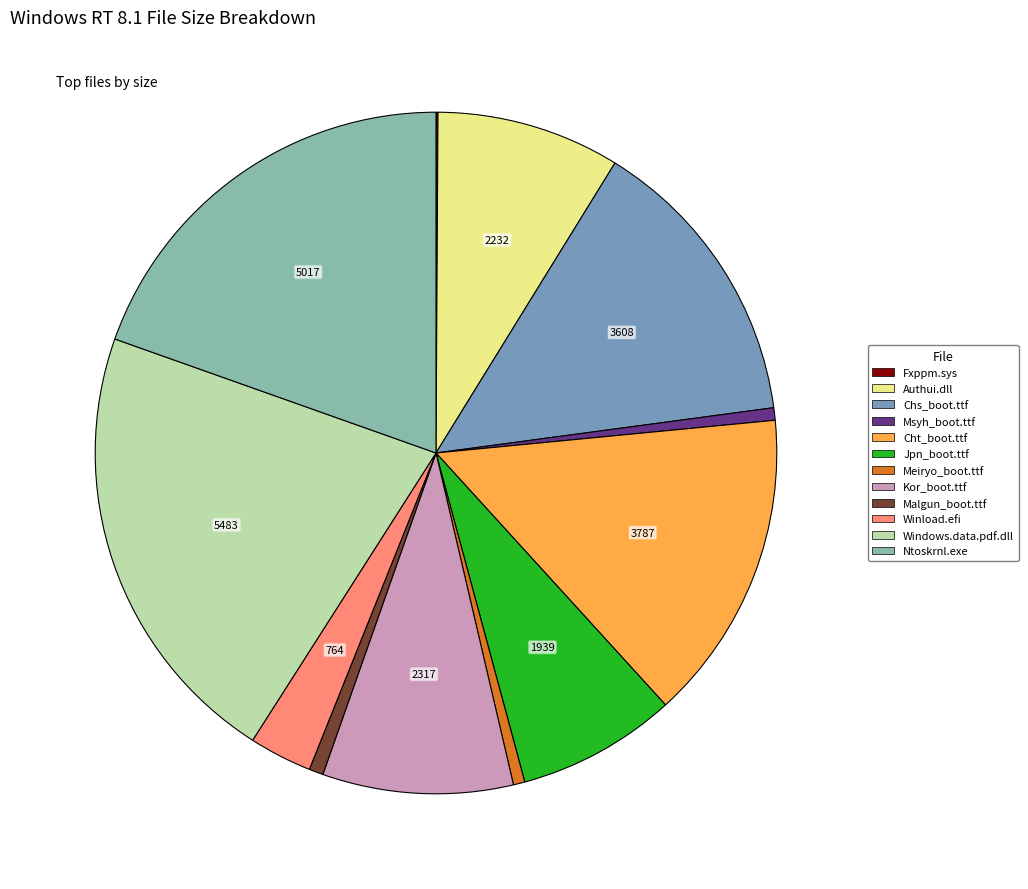

Is the sum of Kor_boot.ttf and Ntoskrnl.exe greater than half?

No